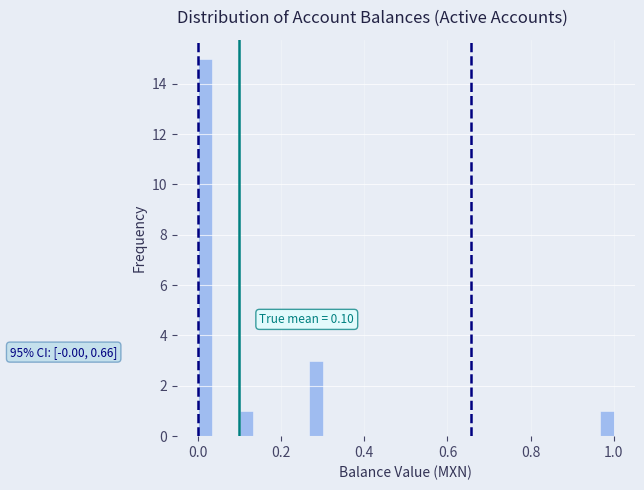

Read against the x-axis, roughly where is the centre of the tallest bar?

0.02